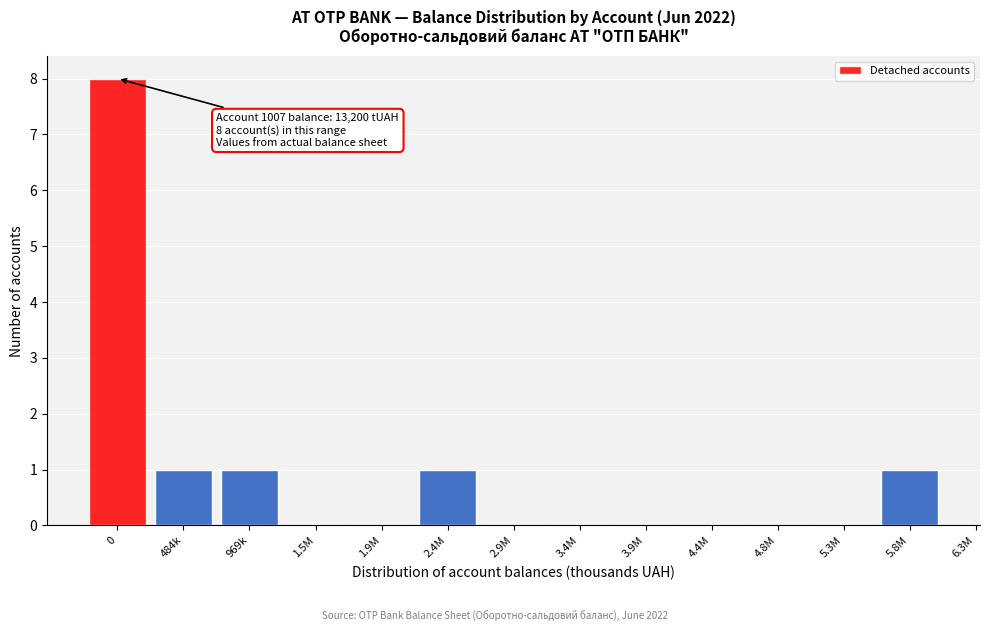

Reading left to right, extract all data points from this chart.

0=8	484k=1	969k=1	1.5M=0	1.9M=0	2.4M=1	2.9M=0	3.4M=0	3.9M=0	4.4M=0	4.8M=0	5.3M=0	5.8M=1